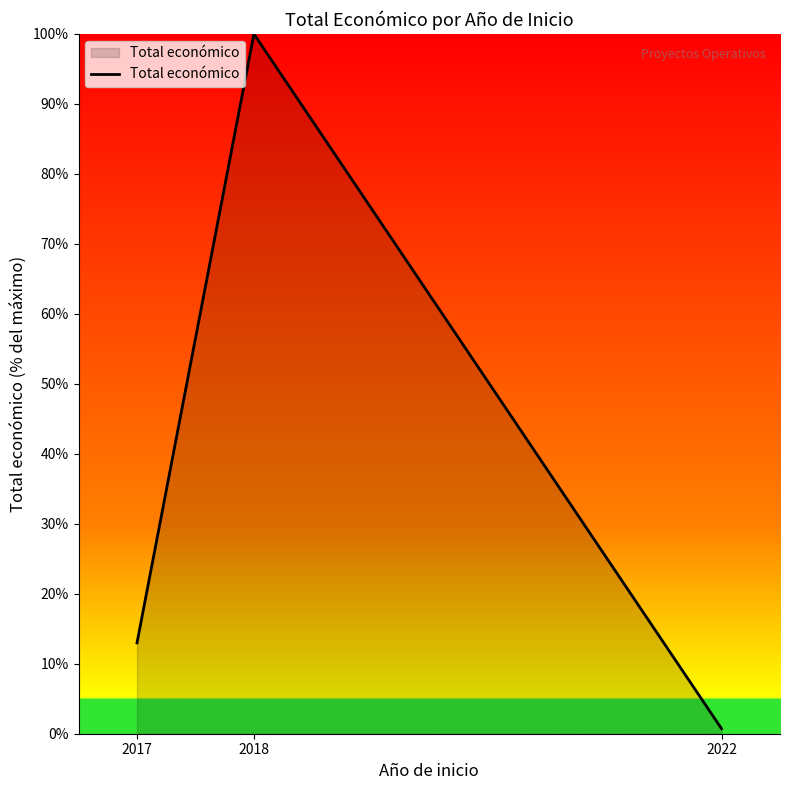

Read the value at 2017.

13.0